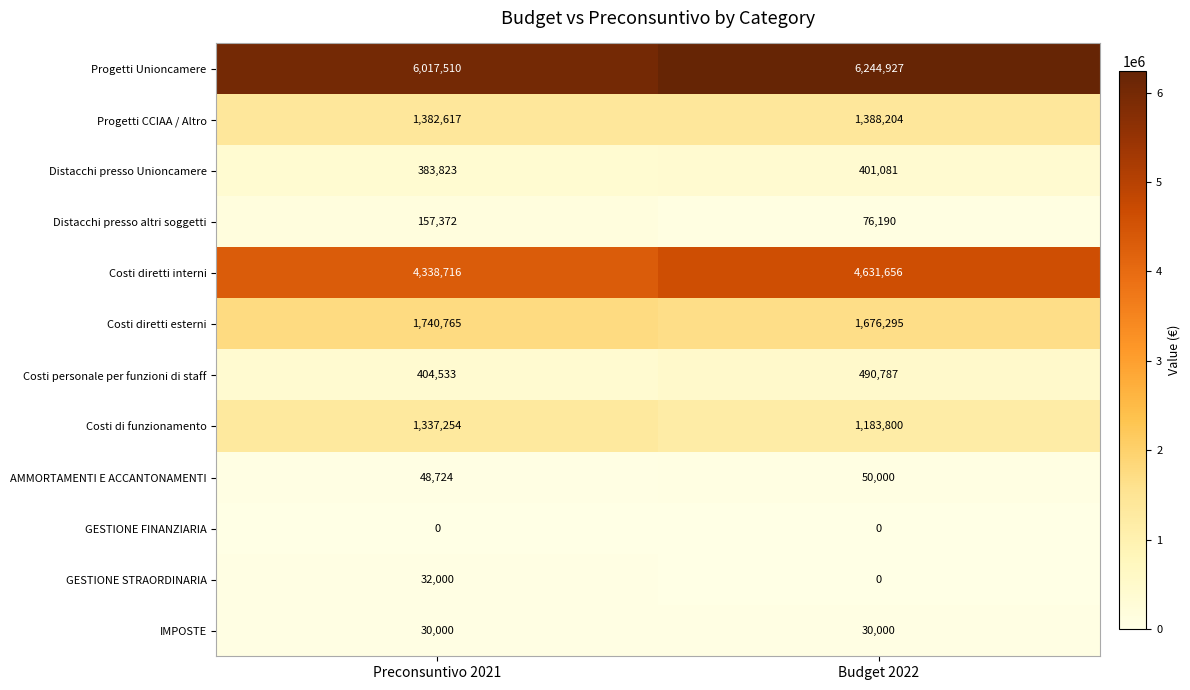

How many data points does each series have?

2